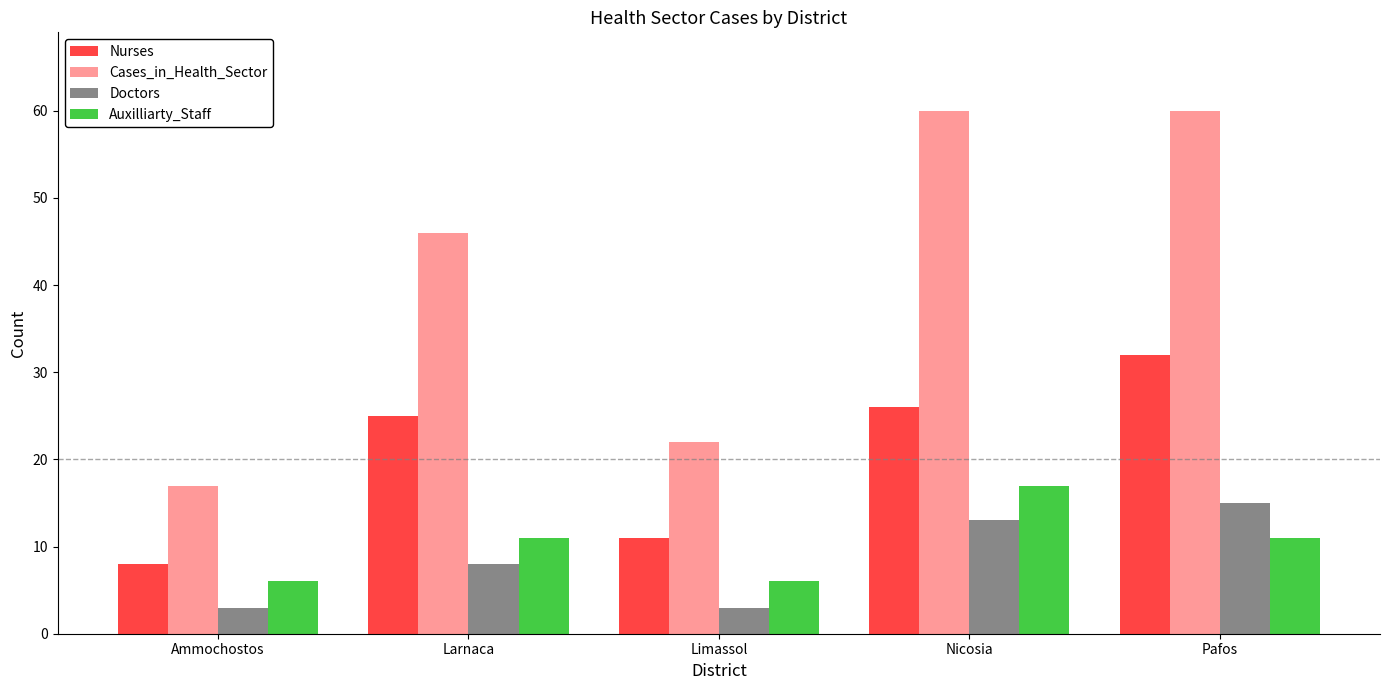

True or false: Nurses has a value of 17 at Larnaca.

False